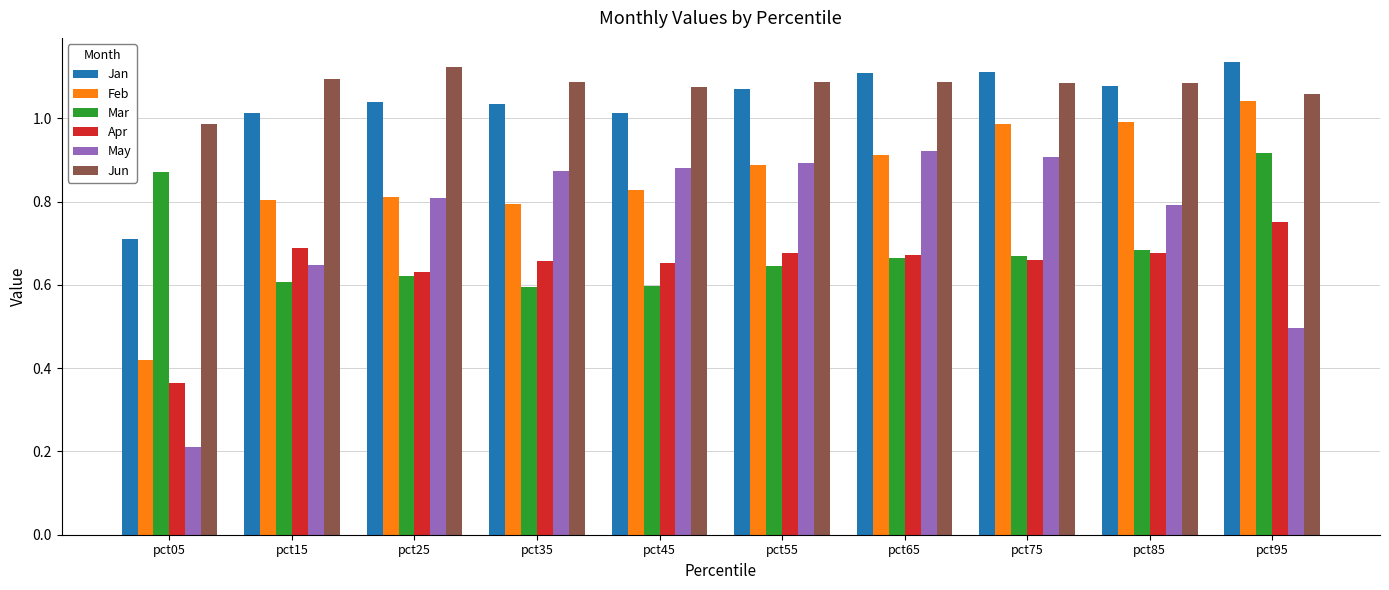

At how many categories does at least one series exceed 0?

10